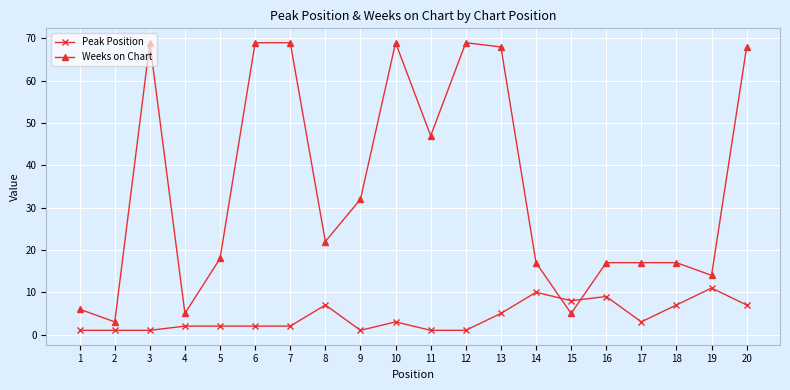

True or false: Peak Position and Weeks on Chart intersect in this chart.

True